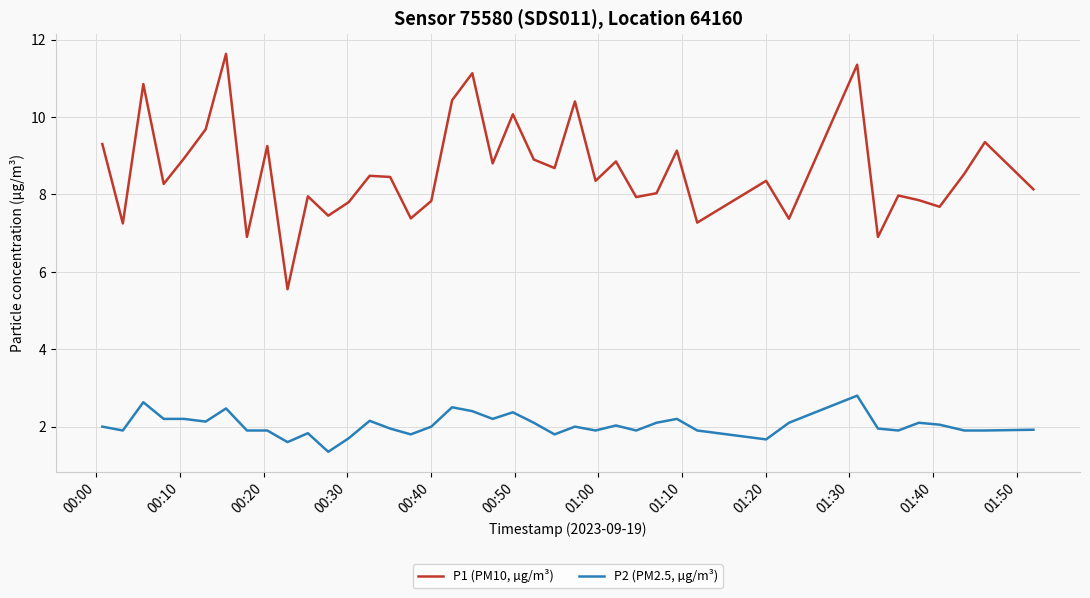

What is the greatest value displayed?

11.6